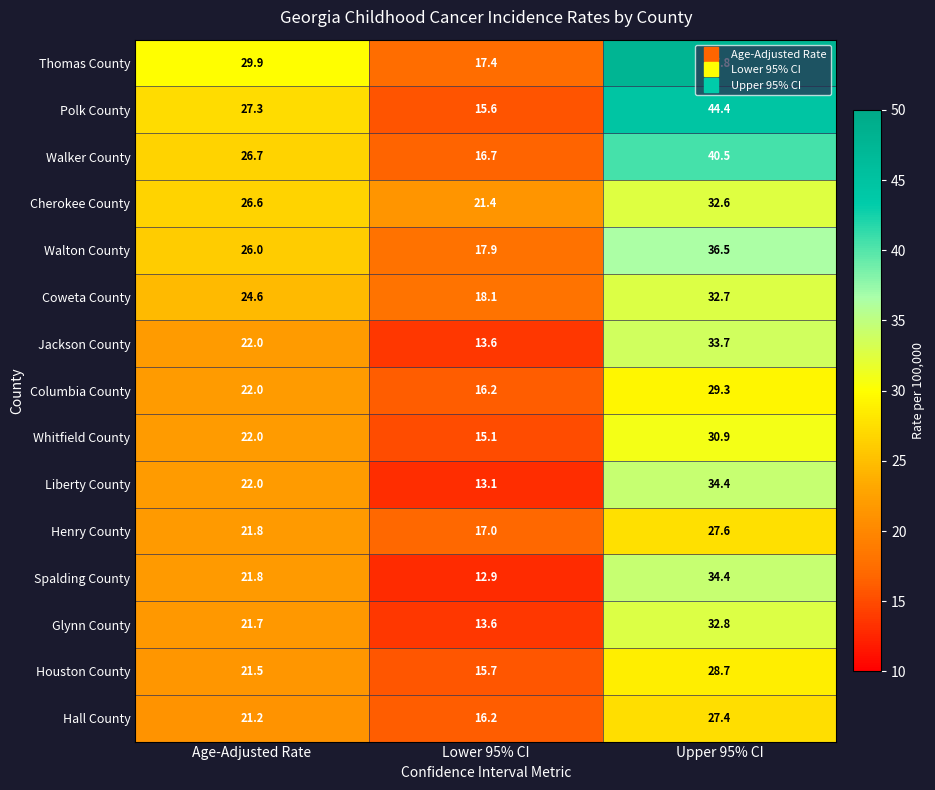

How many values in the Hall County series exceed 21?

2